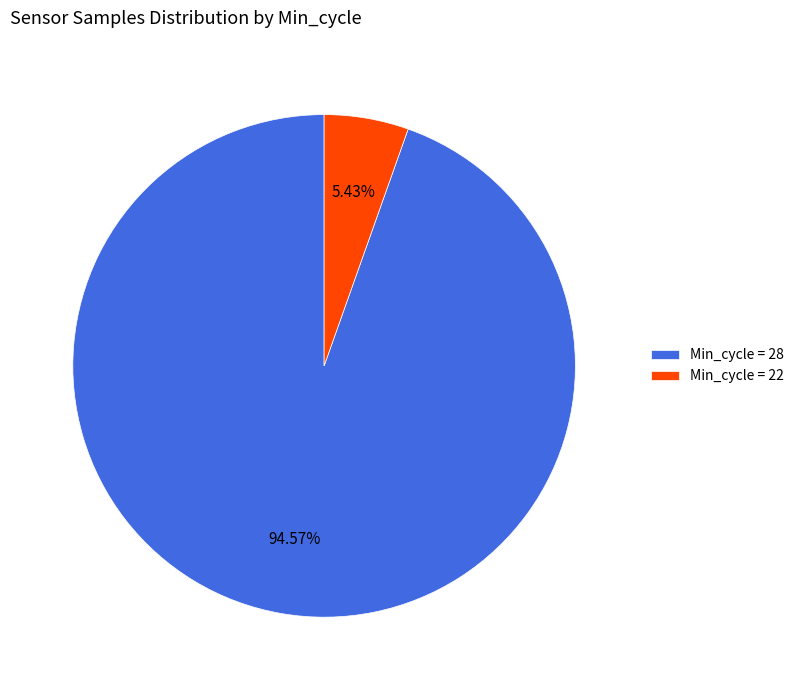

Count the number of slices in the pie.

2